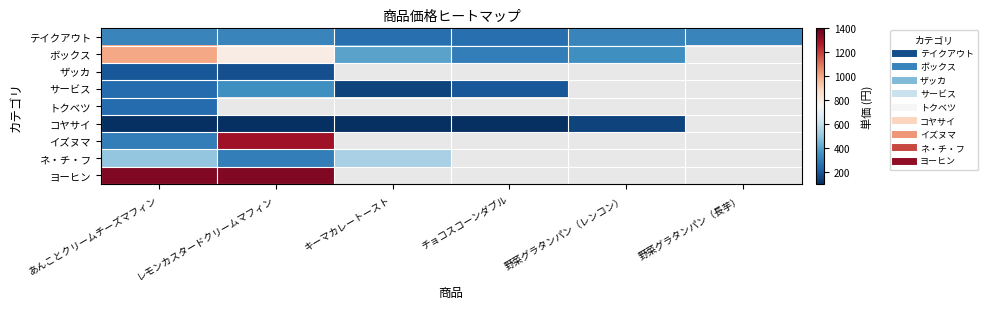

At how many categories does at least one series exceed 476?

3